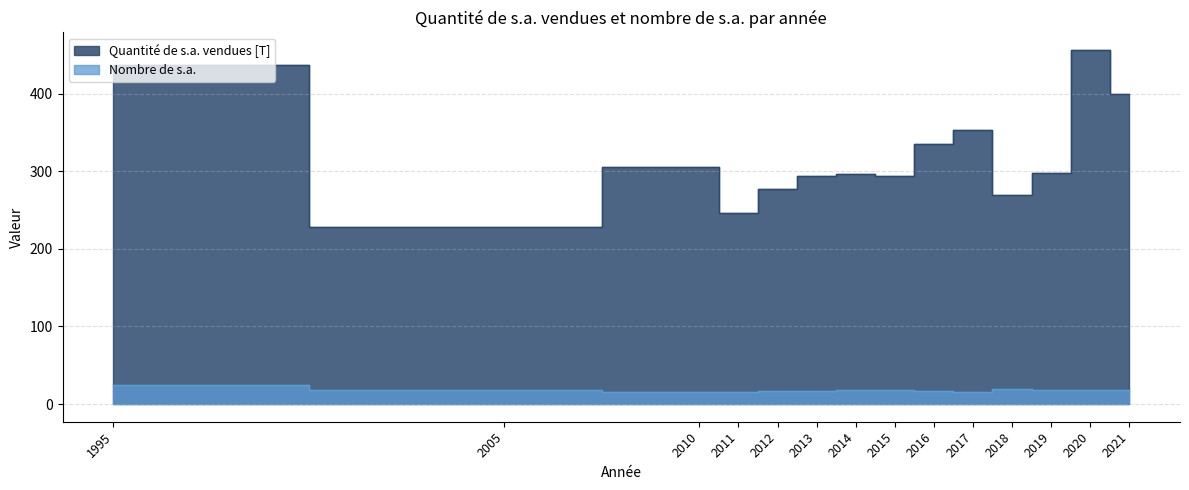

What is the value of the Quantité de s.a. vendues [T] point at the 5th from the left?

277.2